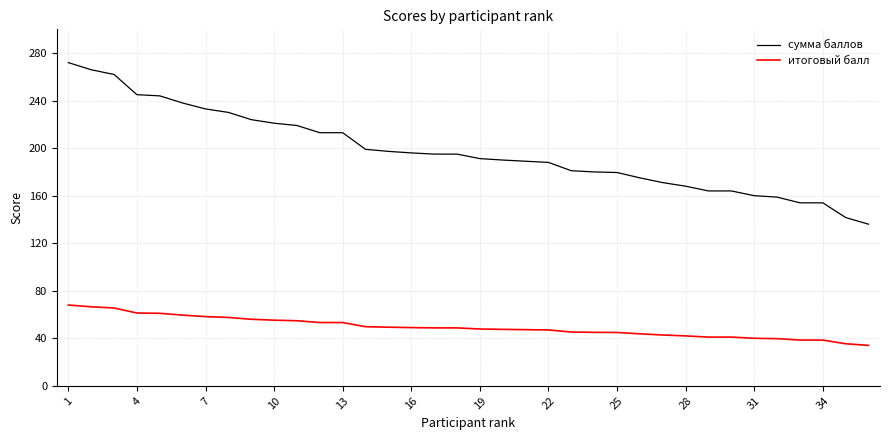

Which series has the largest range (max minus min)?

сумма баллов